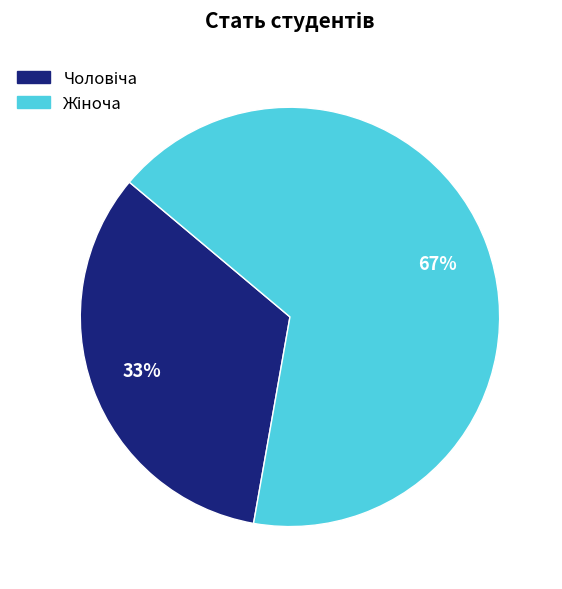

Count the number of slices in the pie.

2